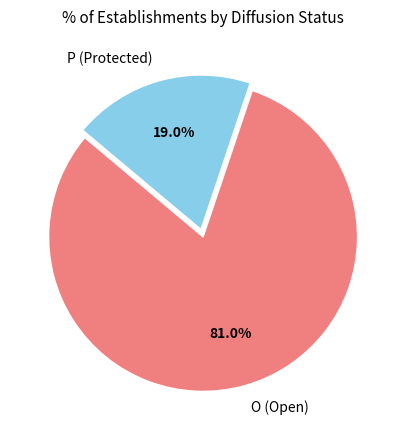

Does any single category account for the majority?

Yes